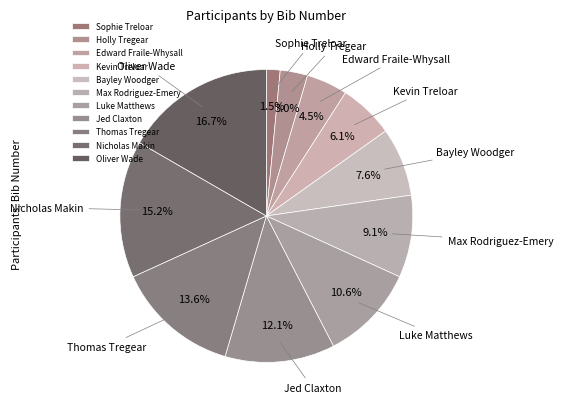

Does Kevin Treloar account for over 50% of the chart?

No